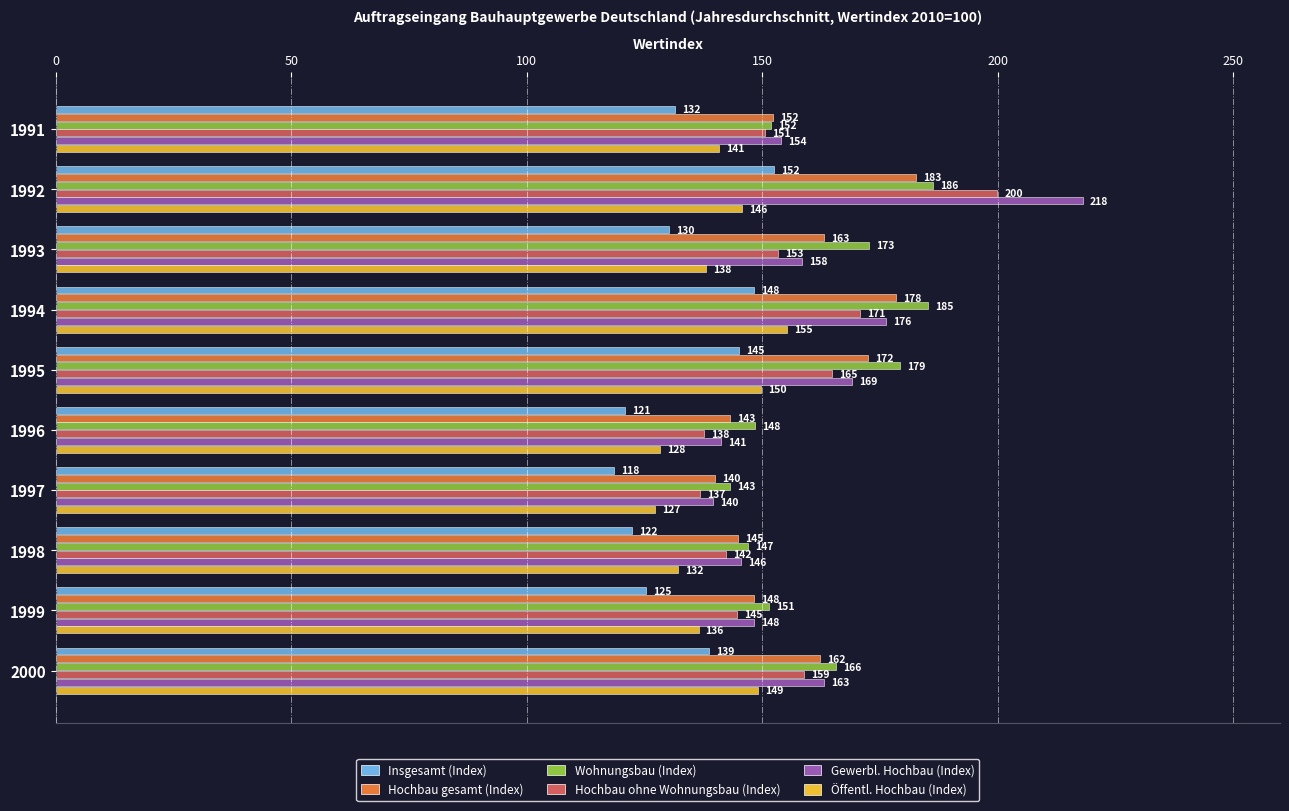

At which category is the sum across all series the highest?

1992